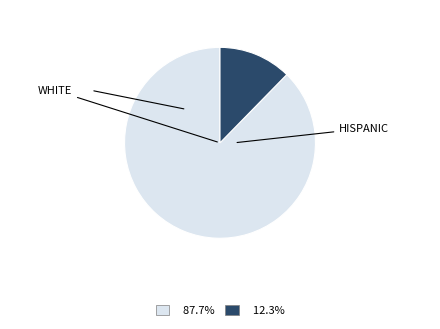

Is there a majority slice in this chart?

Yes